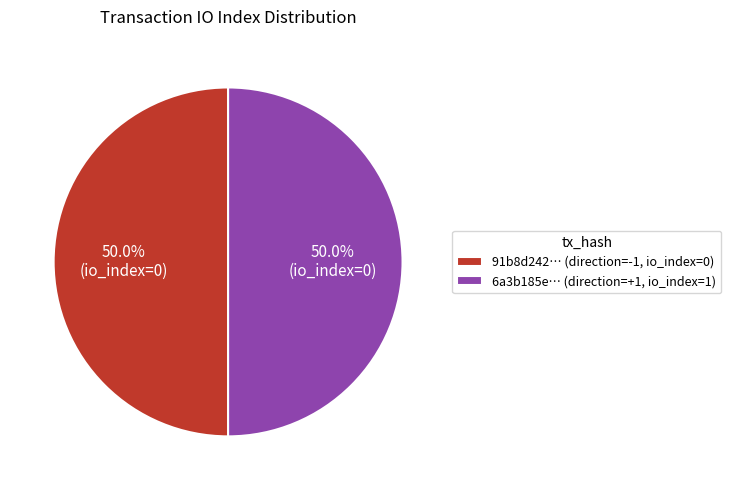

Combined, do 91b8d242… (direction=-1, io_index=0) and 6a3b185e… (direction=+1, io_index=1) account for over 50%?

Yes